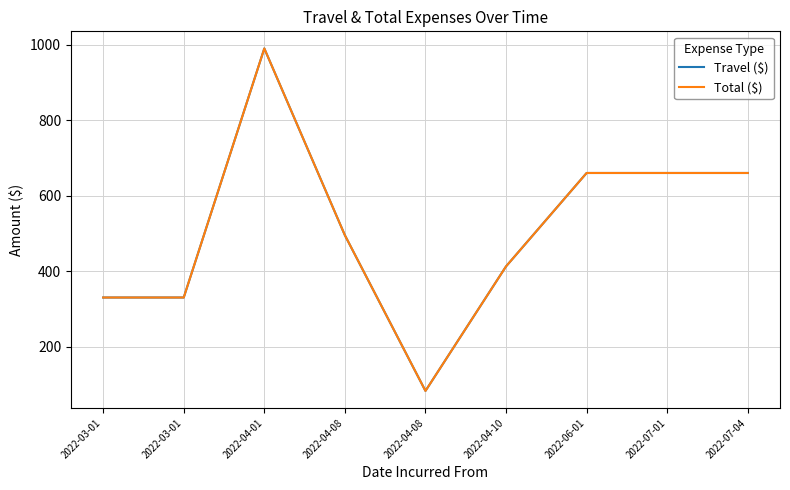

Reading left to right, what are all the values shown in this chart?

Travel ($): 330.0	330.0	990.0	495.0	82.5	412.5	660.0	660.0	660.0
Total ($): 330.0	330.0	990.0	495.0	82.5	412.5	660.0	660.0	660.0